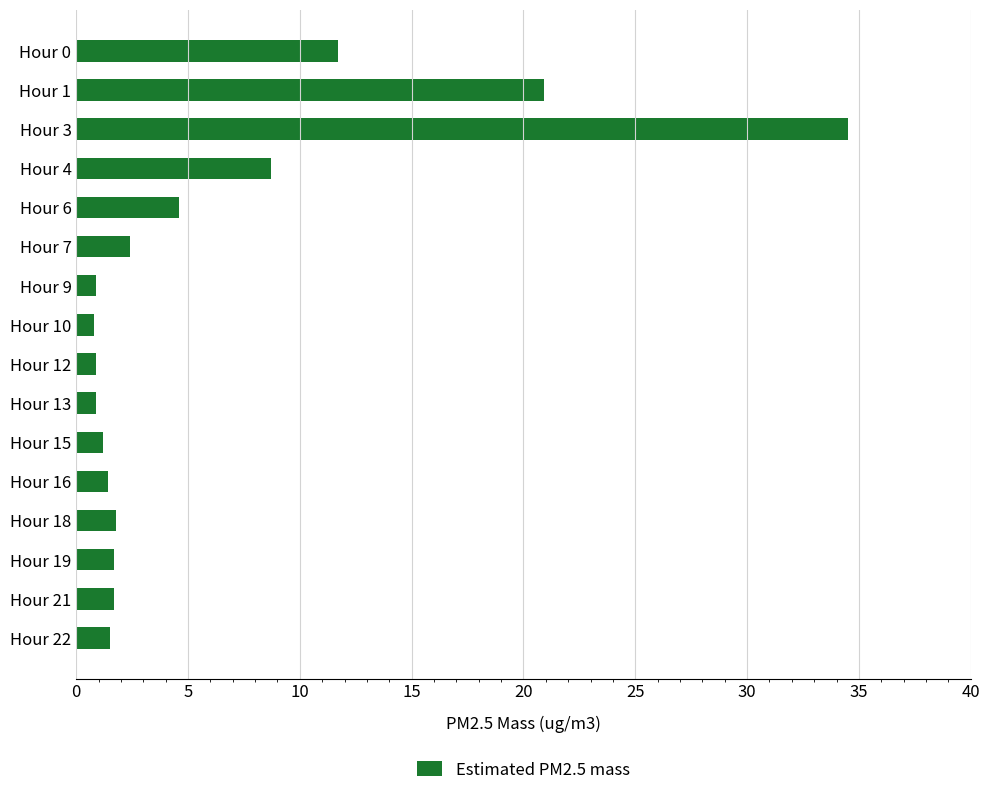

How many data points does each series have?

16